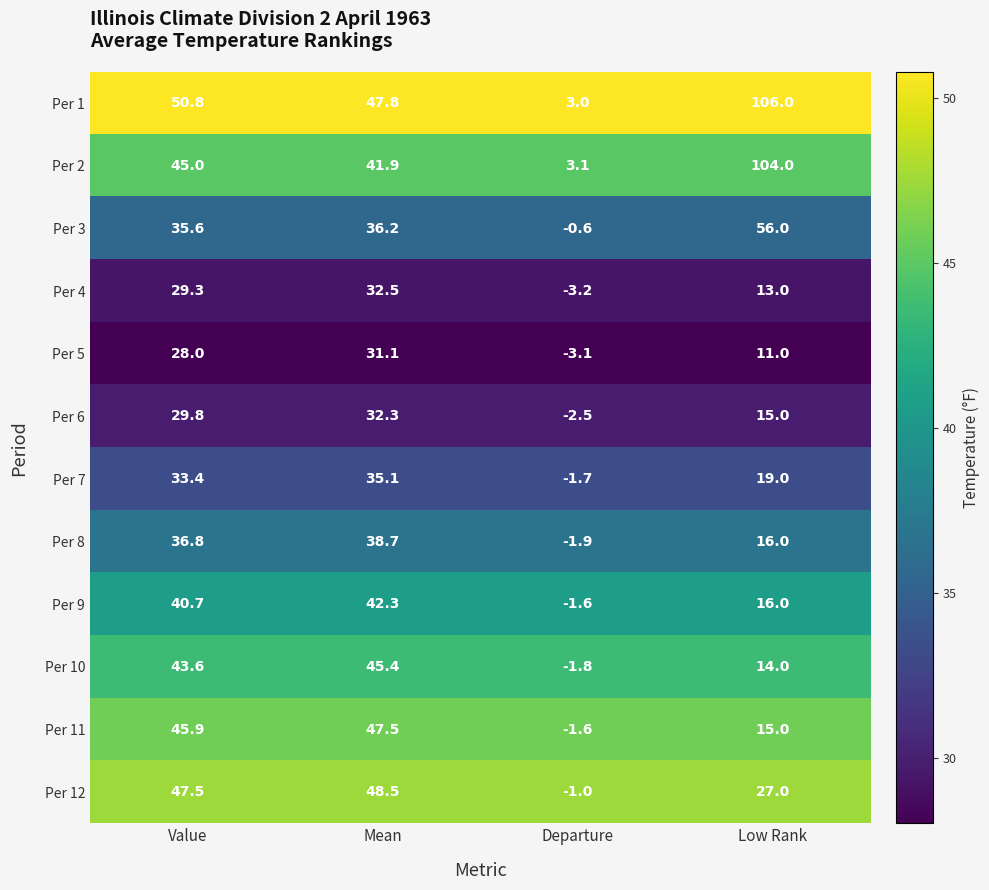

What is the sum of the Per 5 values at Value and Low Rank?

39.0